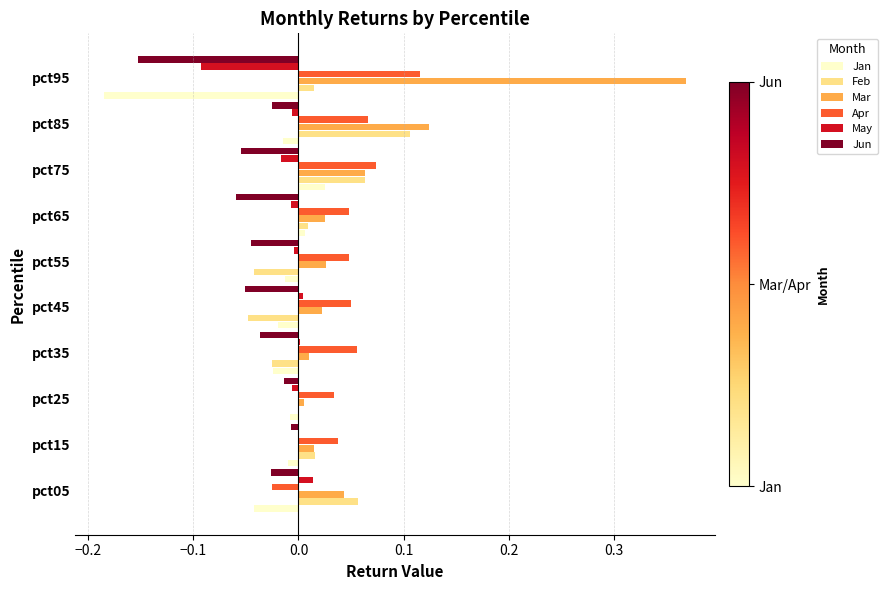

What is the sum of all Mar values?

0.7